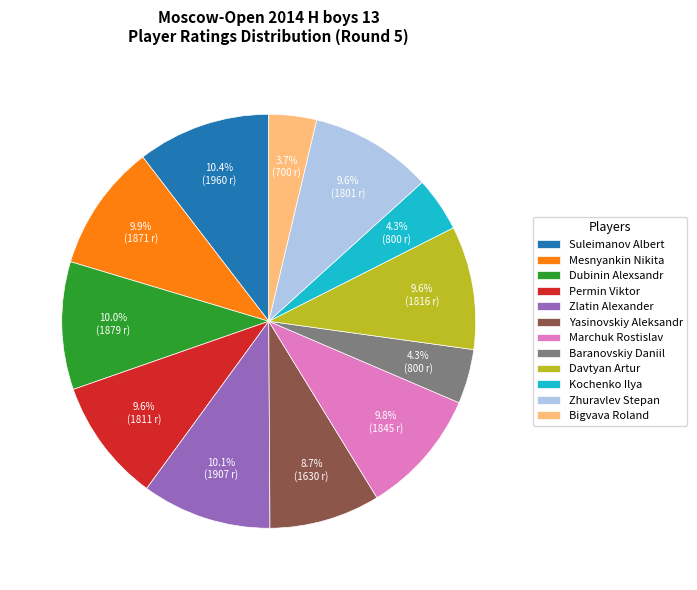

To the nearest percent, what portion does Zlatin Alexander represent?

10%